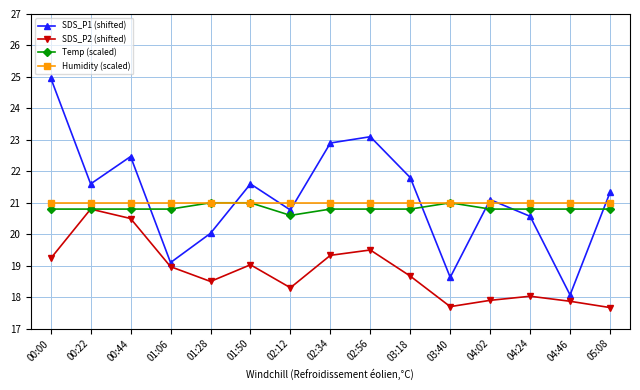

What is the spread (max minus min) of values at 02:12?

2.7